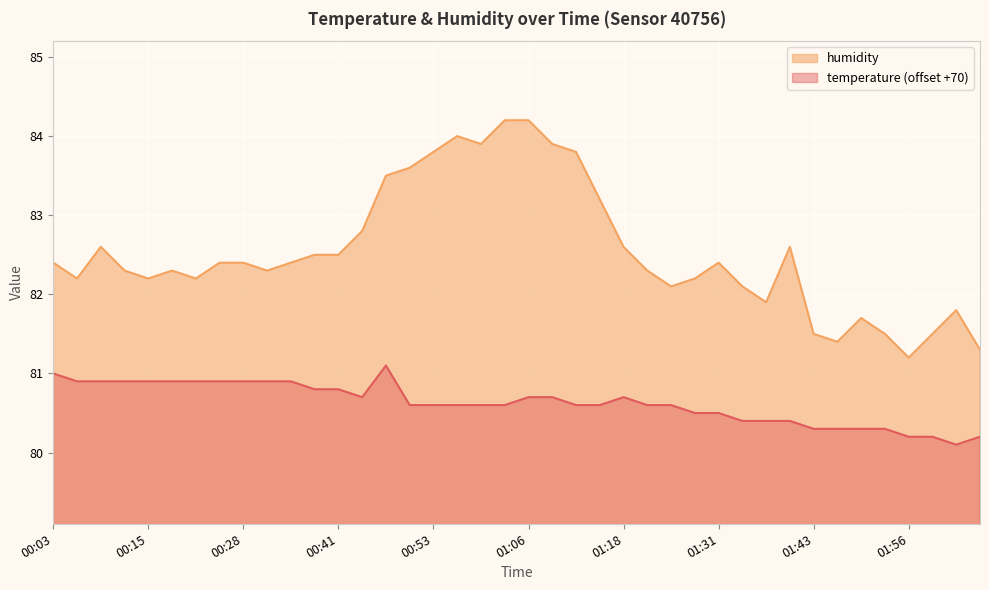

What is the spread (max minus min) of values at 00:25?

1.5